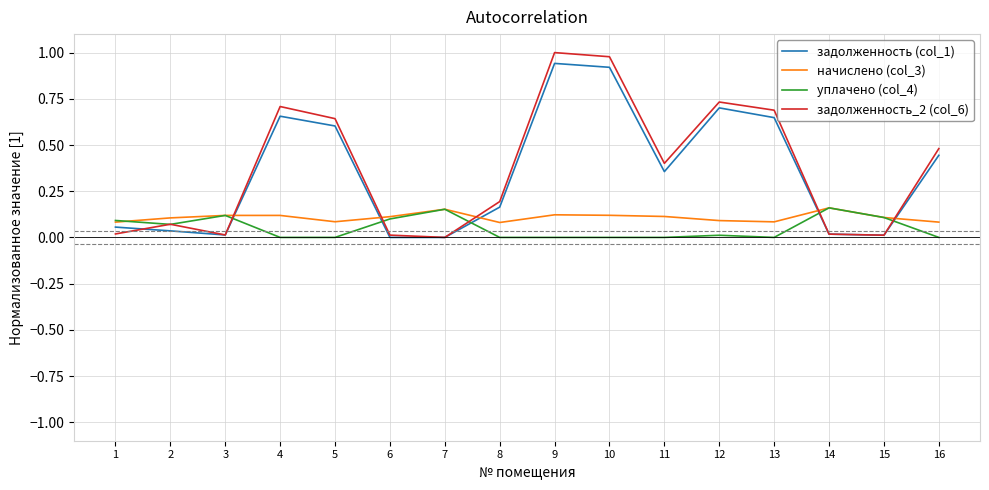

Which series ends up on top after the final intersection of задолженность_2 (col_6) and начислено (col_3)?

задолженность_2 (col_6)